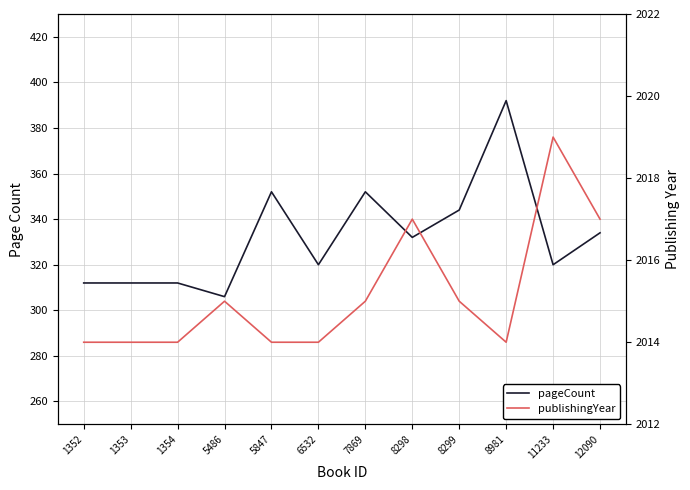

What is the difference between the pageCount values at 8981 and 5847?

40